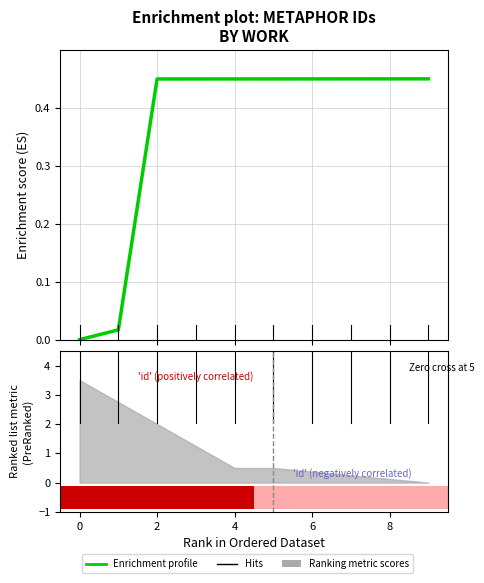

True or false: the data shows 0.4 at 2.

True